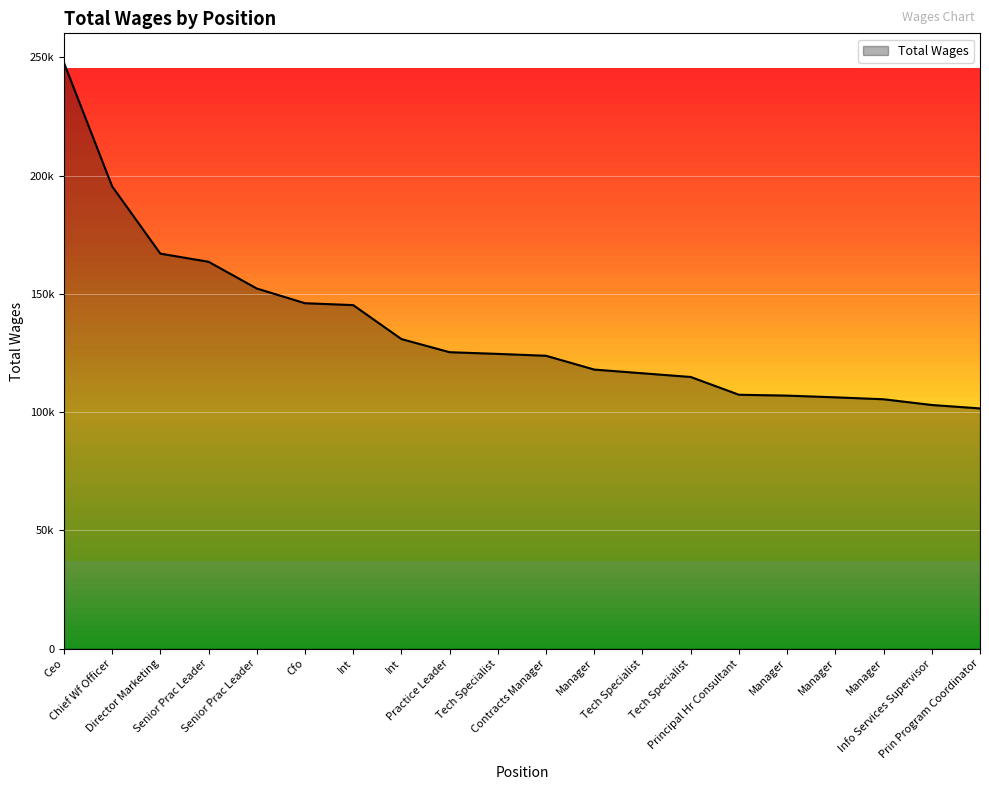

Rank the categories by value from lowest to highest.

Prin Program Coordinator, Info Services Supervisor, Manager, Manager, Manager, Principal Hr Consultant, Tech Specialist, Tech Specialist, Manager, Contracts Manager, Tech Specialist, Practice Leader, Int, Int, Cfo, Senior Prac Leader, Senior Prac Leader, Director Marketing, Chief Wf Officer, Ceo